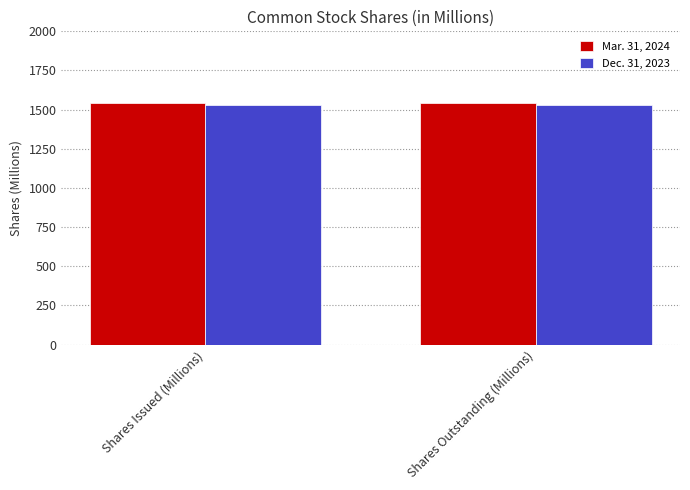

Which series has the largest total across all categories?

Mar. 31, 2024